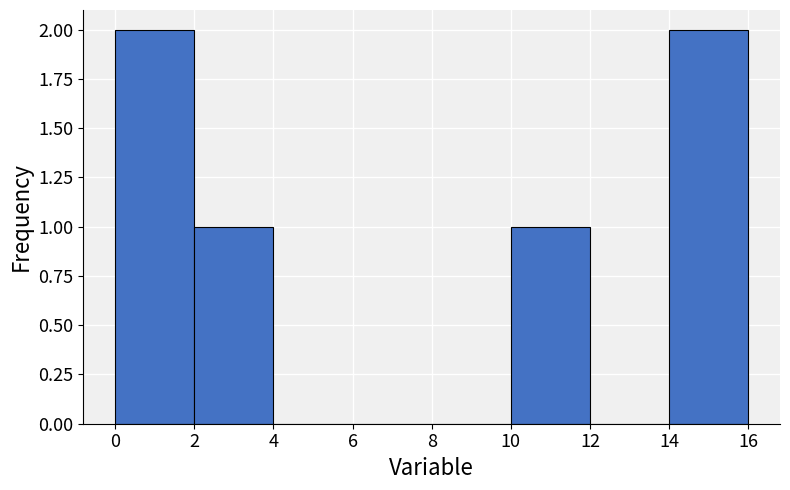

Reading left to right, transcribe this chart: for each bar, give the range it covers on the x-axis and its height. The values are not printed on the chart, so give them approximately, as read against the axis.

0 to 2: 2
2 to 4: 1
4 to 6: 0
6 to 8: 0
8 to 10: 0
10 to 12: 1
12 to 14: 0
14 to 16: 2